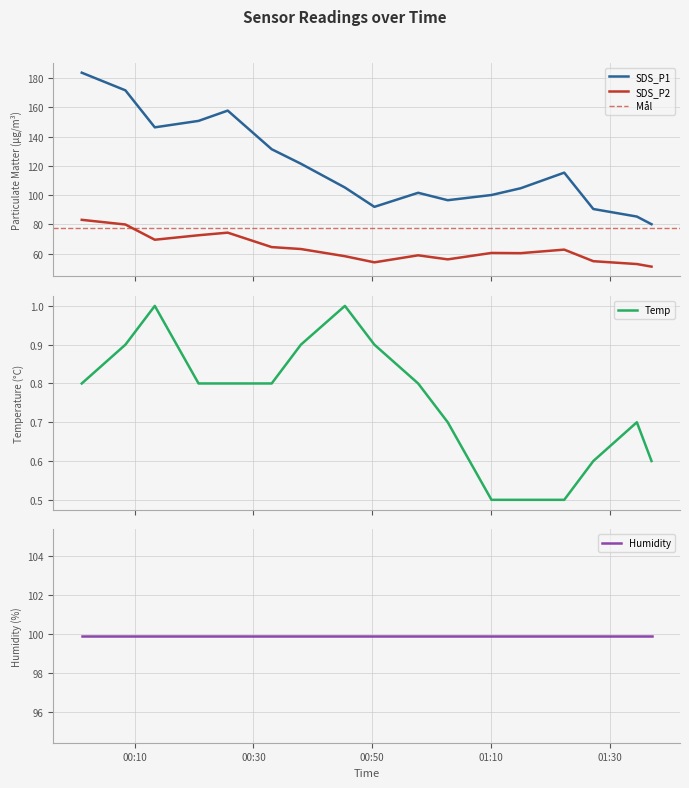

Where is SDS_P1 nearest to the value 131?

2021/12/03 00:33:04